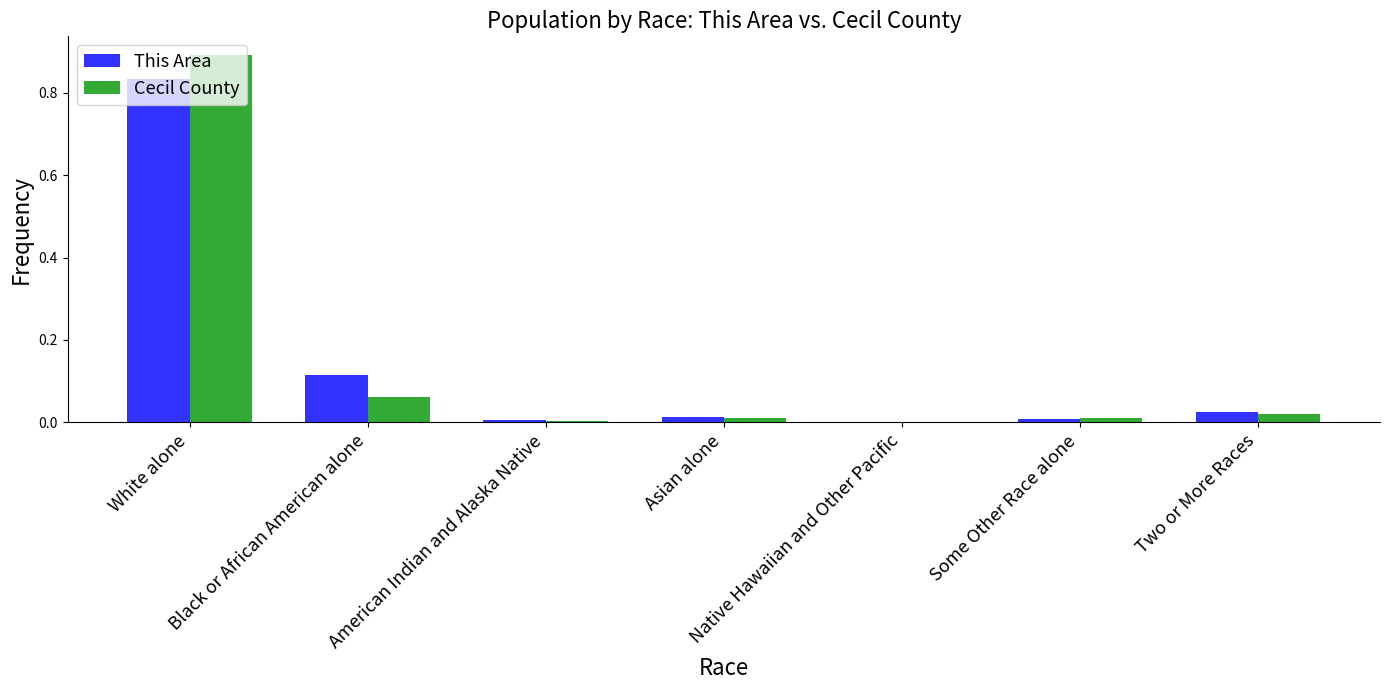

Does the chart contain stacked bars?

No